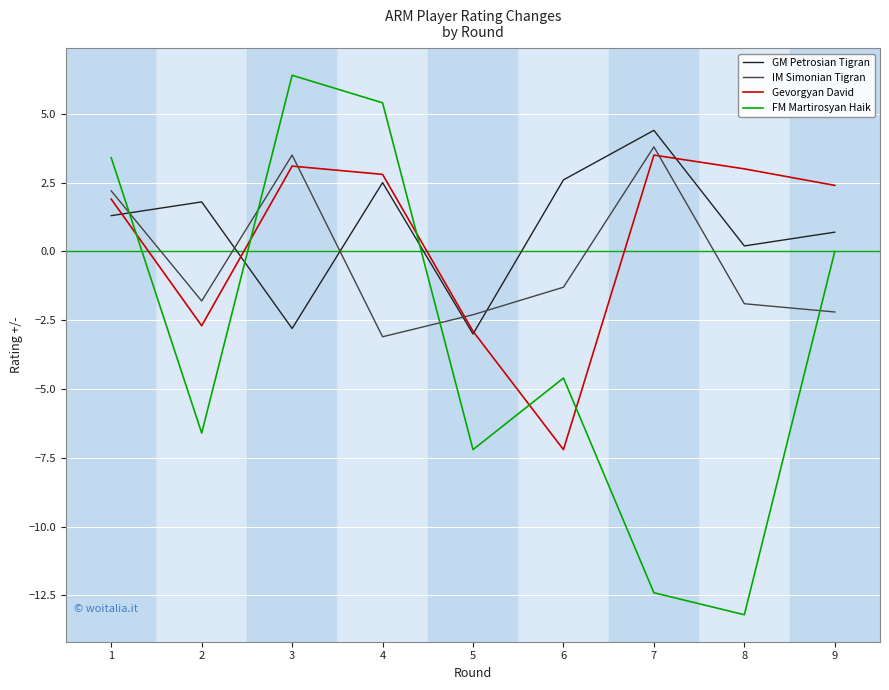

How many negative values does the Gevorgyan David series have?

3